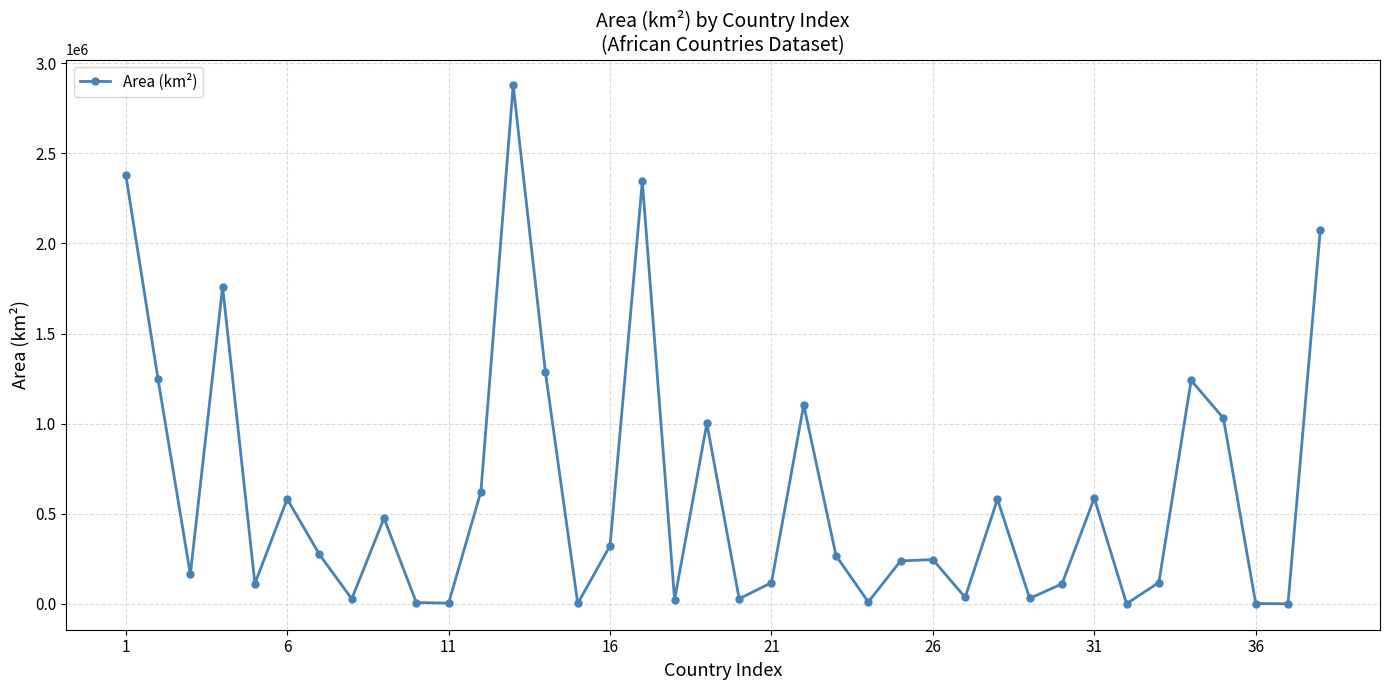

What is the maximum value shown in the chart?

2876861